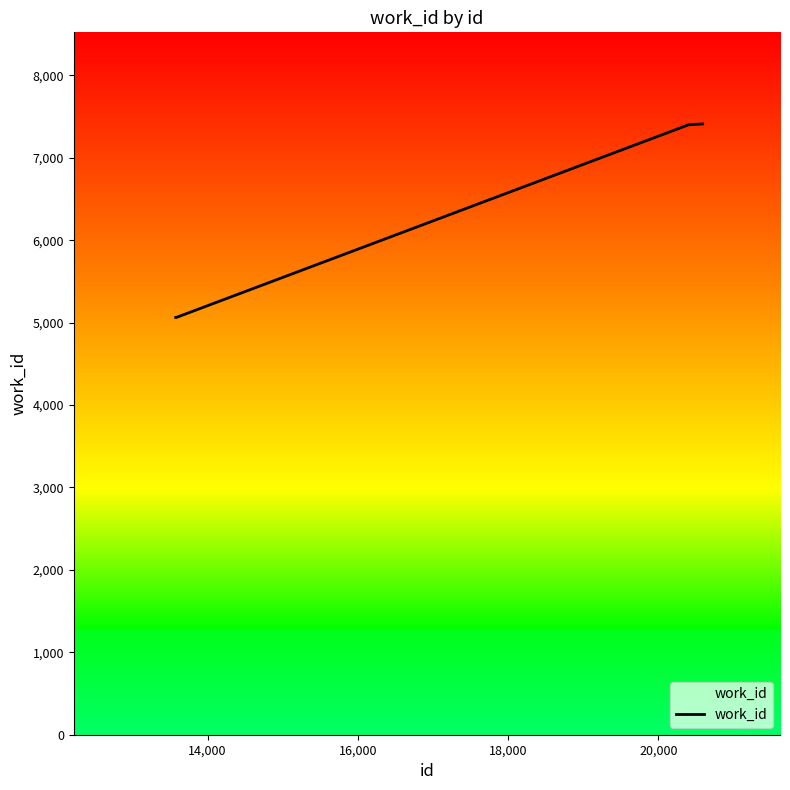

How many categories are shown in the chart?

6